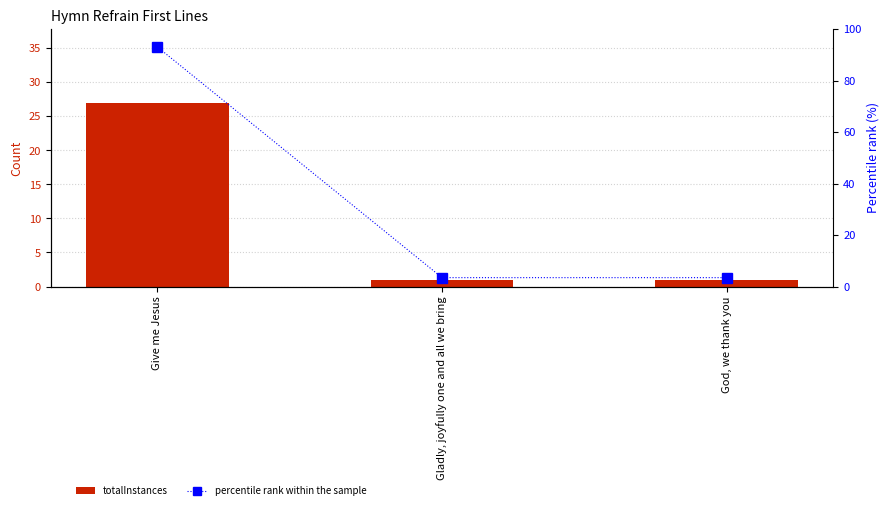

Which category has the highest value in the totalInstances series?

Give me Jesus